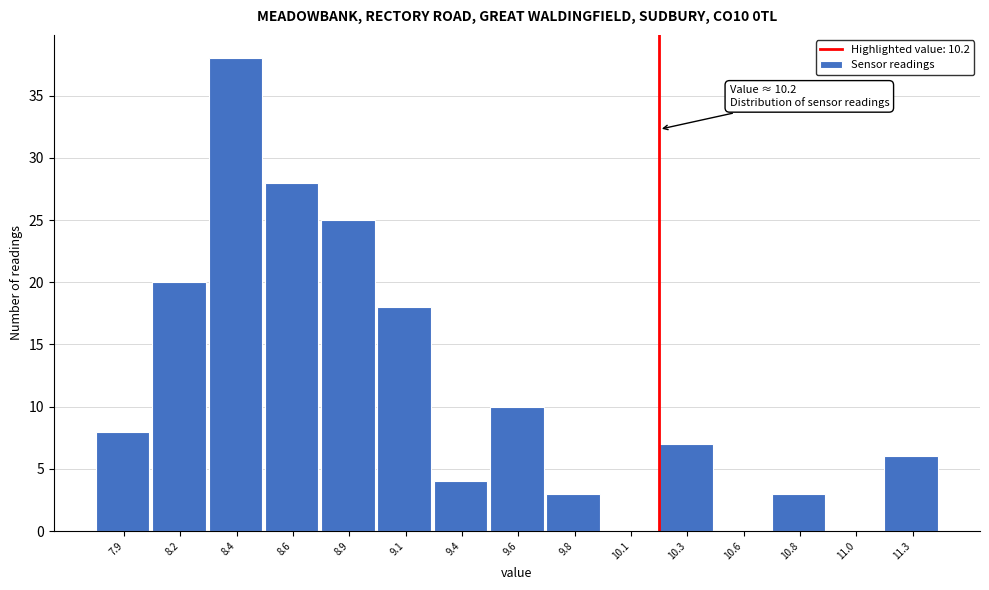

Reading left to right, what are all the values shown in this chart?

7.9=8	8.2=20	8.4=38	8.6=28	8.9=25	9.1=18	9.4=4	9.6=10	9.8=3	10.1=0	10.3=7	10.6=0	10.8=3	11.0=0	11.3=6